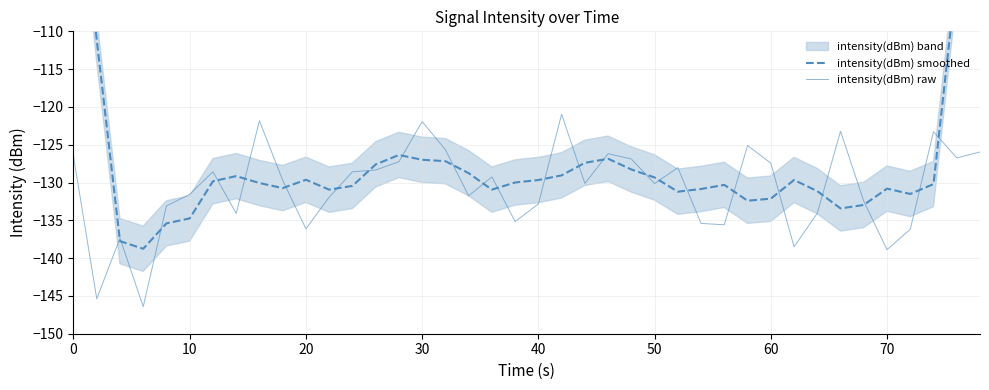

Is it true that intensity(dBm) raw equals -138.9 at 70?

True